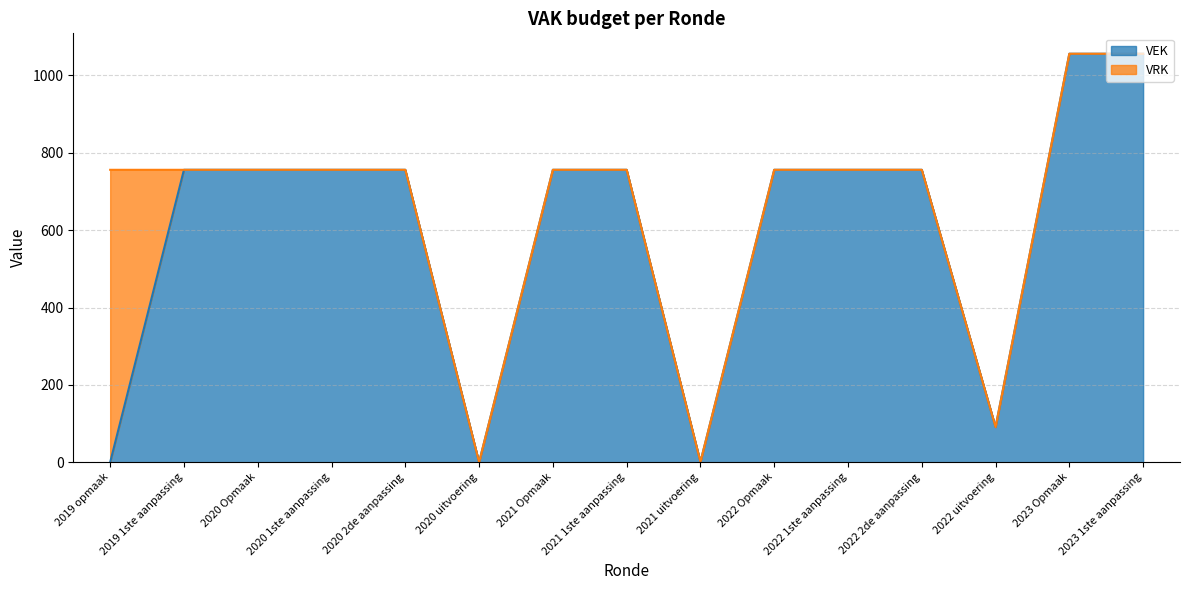

Does the chart display data point markers on the line(s)?

No